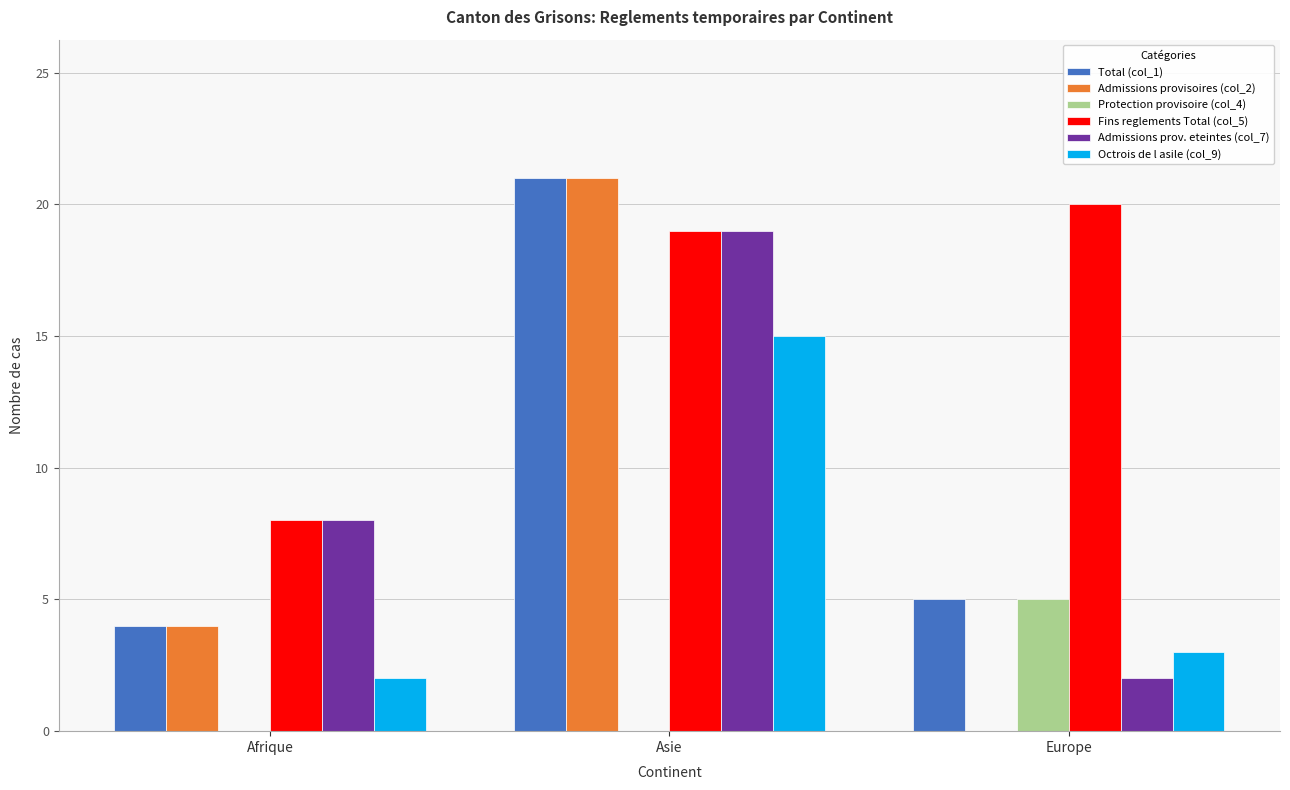

Reading right to left, transcribe all the data shown in this chart.

Total (col_1): 5	21	4
Admissions provisoires (col_2): 0	21	4
Protection provisoire (col_4): 5	0	0
Fins reglements Total (col_5): 20	19	8
Admissions prov. eteintes (col_7): 2	19	8
Octrois de l asile (col_9): 3	15	2